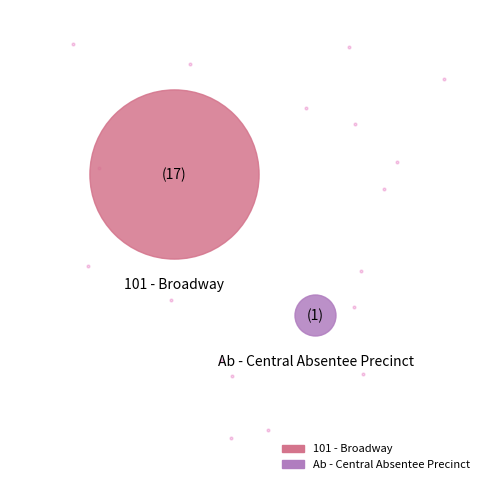

What percentage is NOT represented by Ab - Central Absentee Precinct?

94.4%